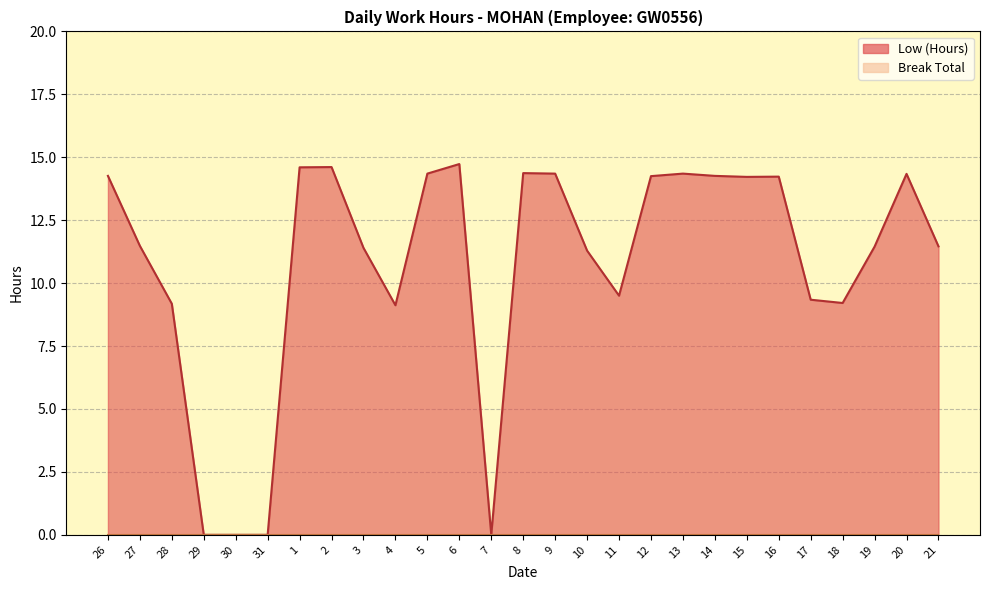

How many lines are shown in the chart?

1